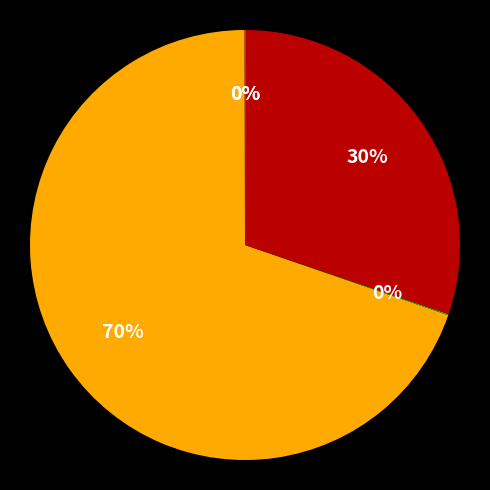

How many segments does this pie chart have?

5